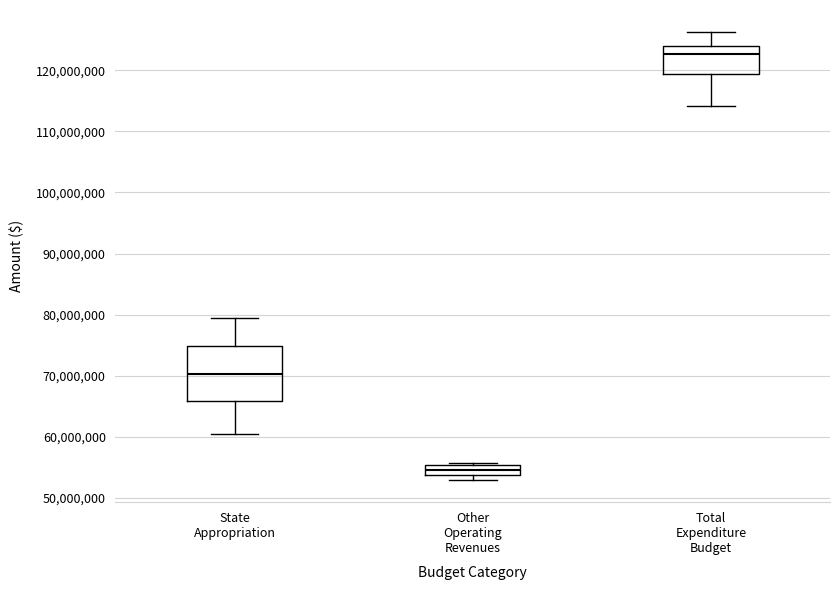

Where does the lower whisker of the box for Total Expenditure Budget end on the y-axis? The values are not printed on the chart, so give them approximately, as read against the axis.

114000000